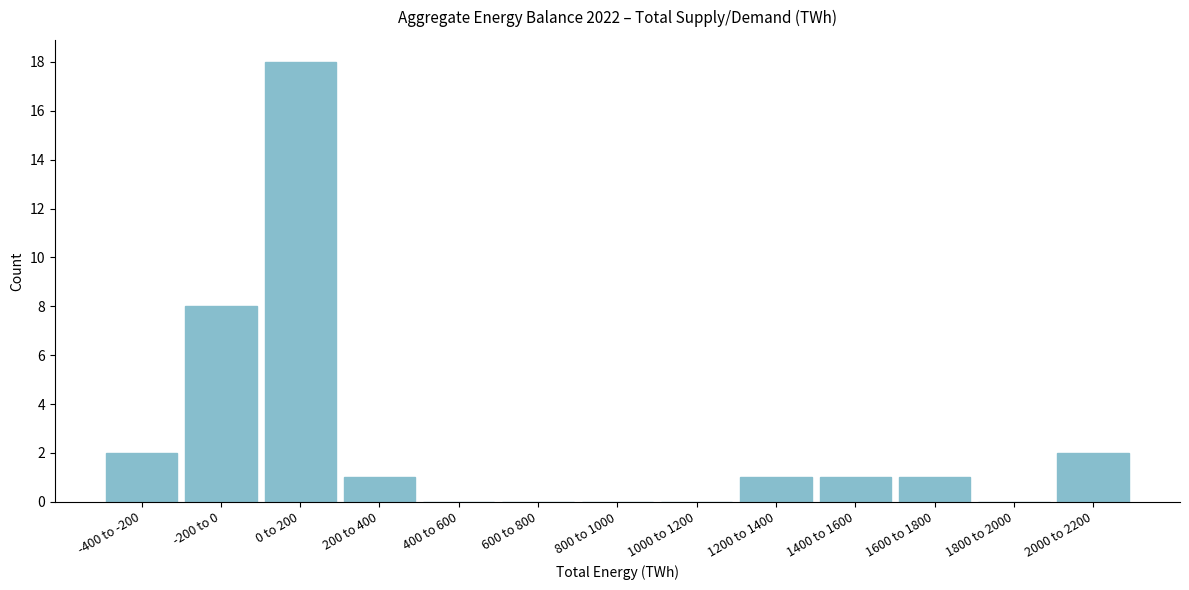

Reading right to left, extract all data points from this chart.

2000 to 2200=2	1800 to 2000=0	1600 to 1800=1	1400 to 1600=1	1200 to 1400=1	1000 to 1200=0	800 to 1000=0	600 to 800=0	400 to 600=0	200 to 400=1	0 to 200=18	-200 to 0=8	-400 to -200=2